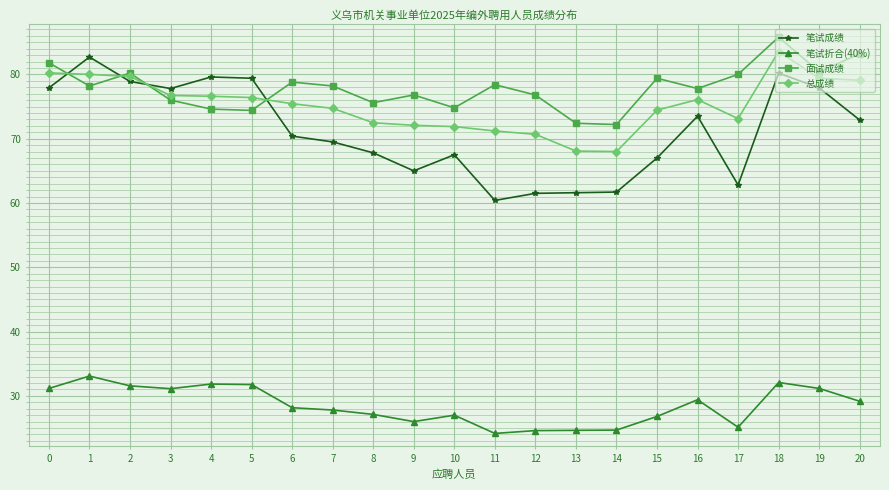

What is the value of the 总成绩 point at the 21st from the left?

79.1